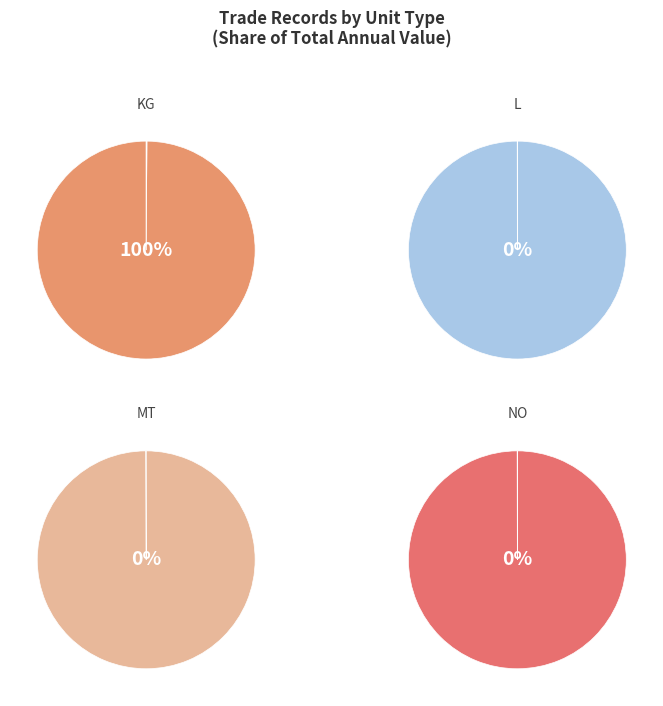

Is NO the majority of the pie?

No